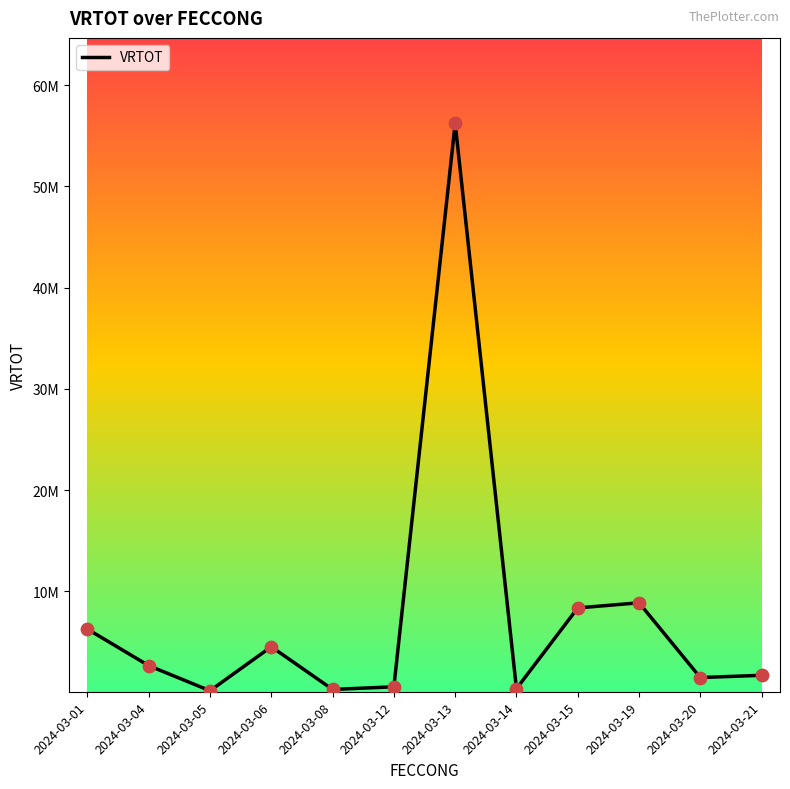

What is the ratio of the value at 2024-03-13 to the value at 2024-03-08?

171.7